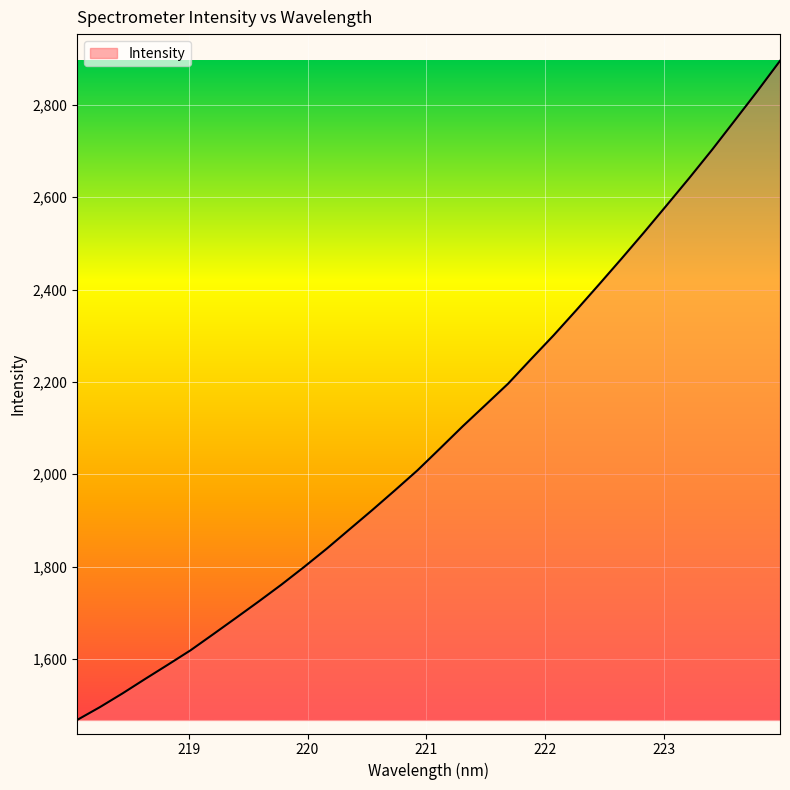

What is the smallest value displayed?

1467.7